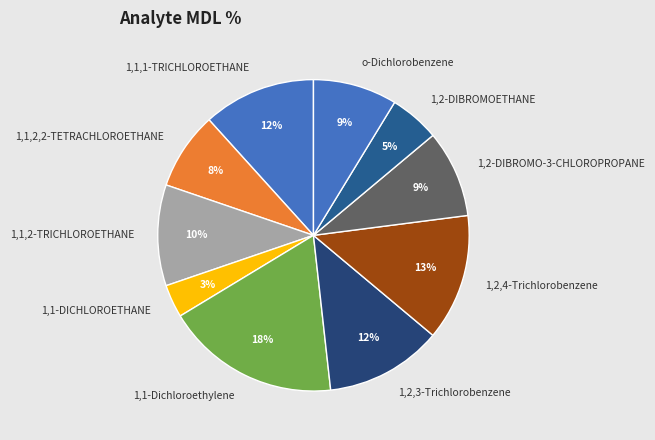

Is it true that 1,1-DICHLOROETHANE is 3% of the pie?

True